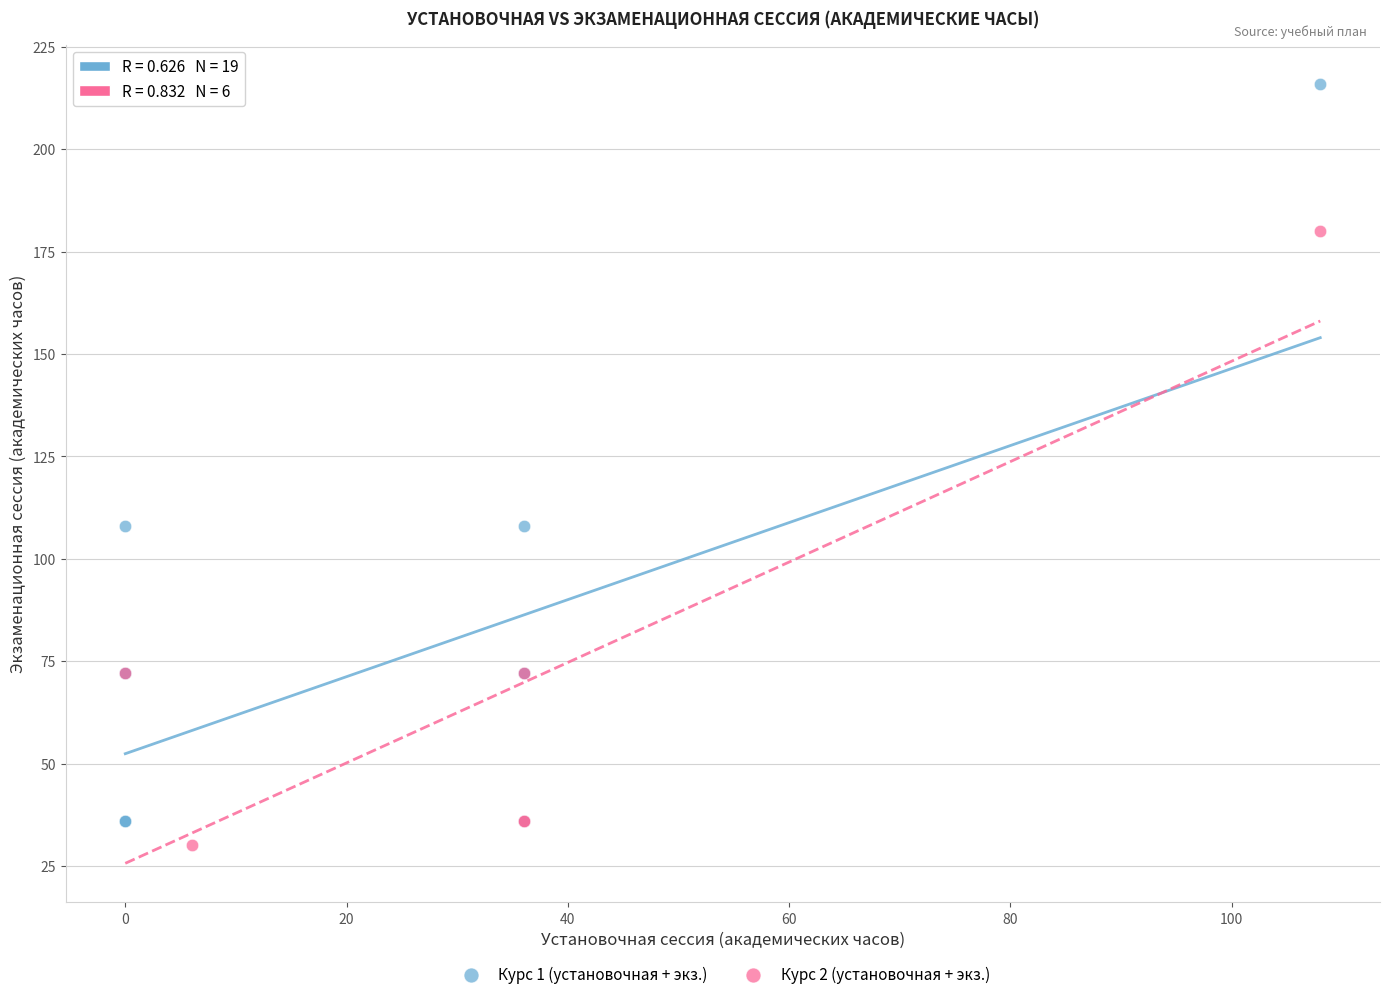

Which series reaches the maximum Y coordinate?

Курс 1 (установочная + экз.)